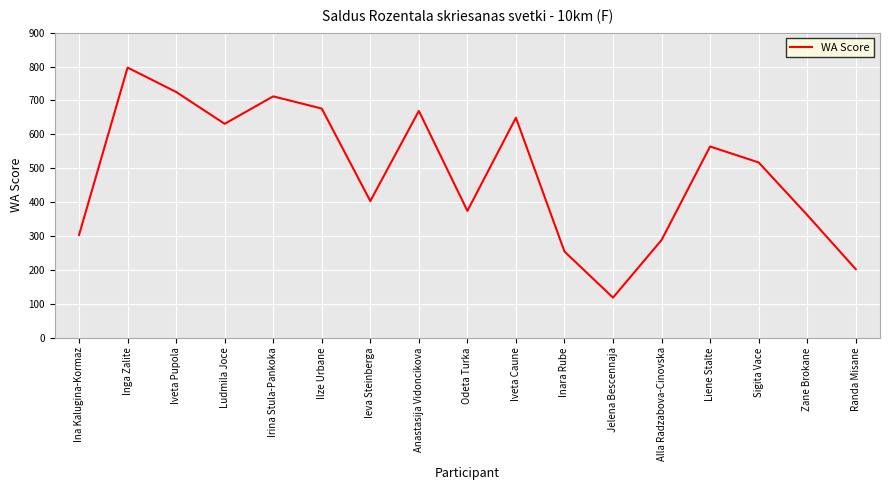

How many lines are shown in the chart?

1